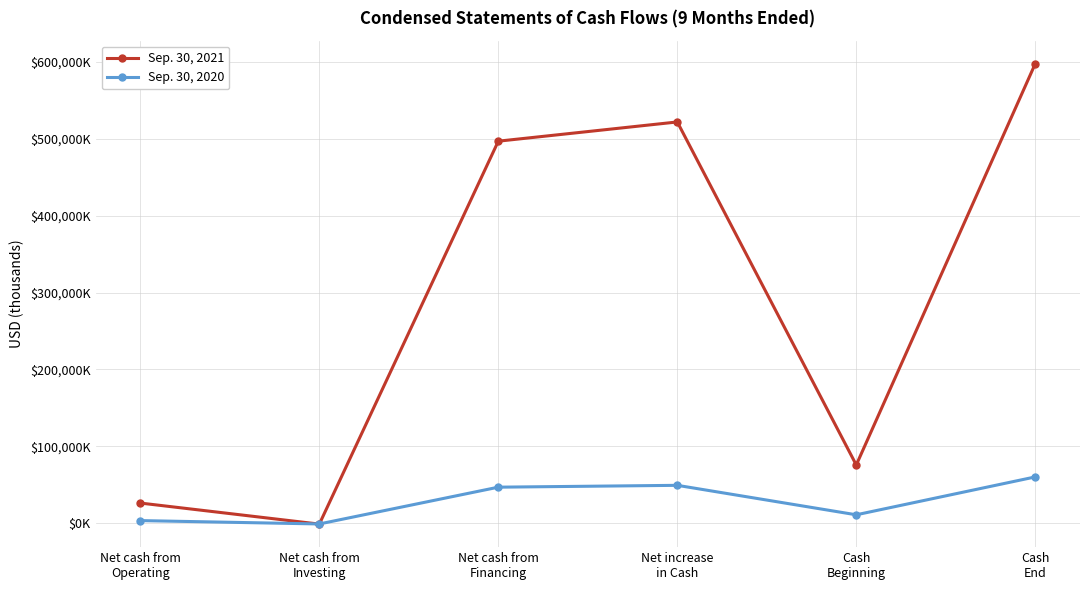

What are all the series names shown in the legend?

Sep. 30, 2021, Sep. 30, 2020